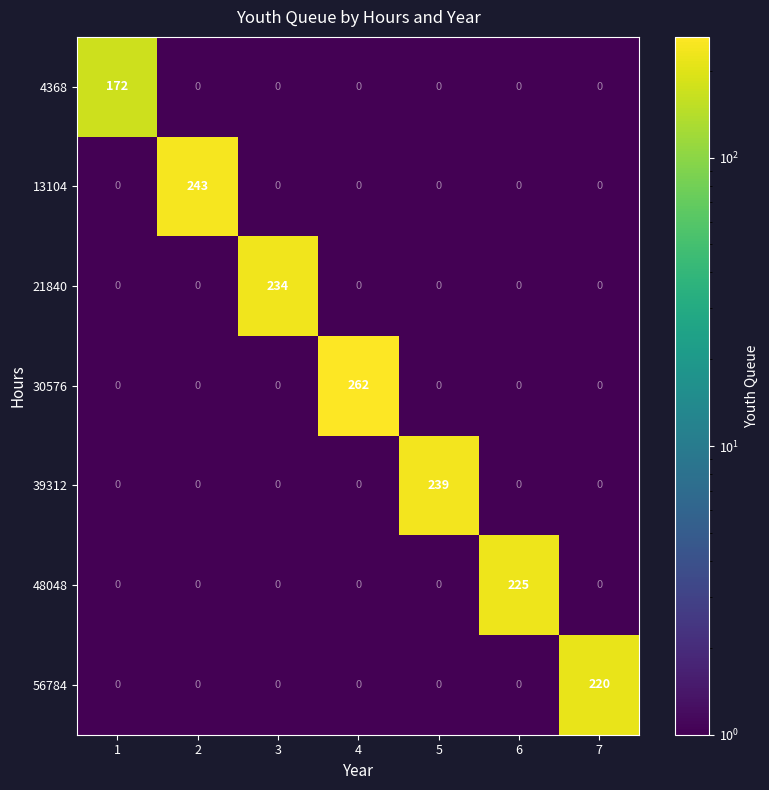

What is the difference between the highest and lowest values at 2?

243